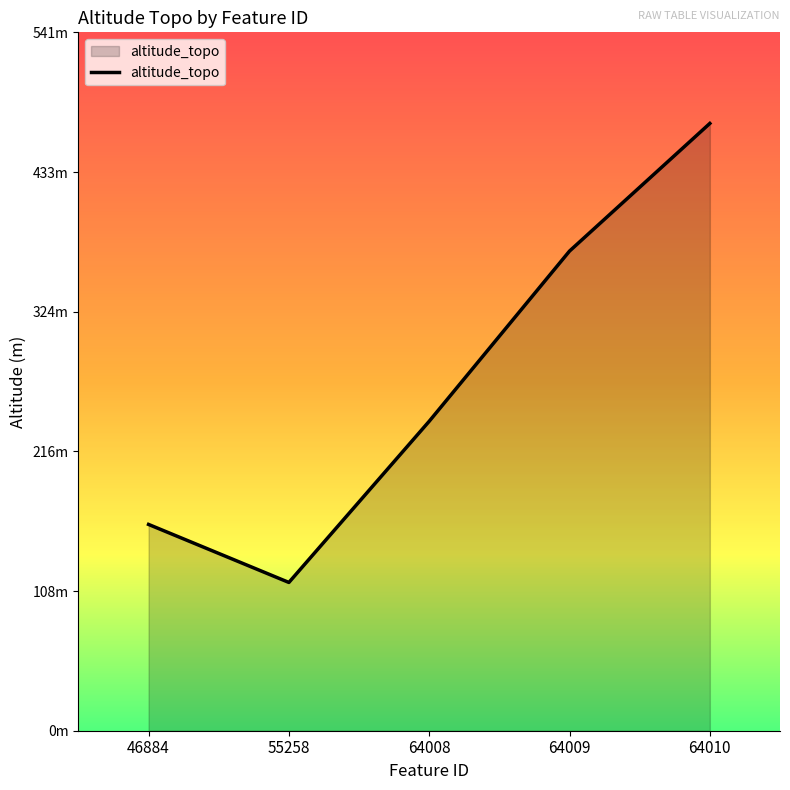

Which has a higher value, 55258 or 64009?

64009